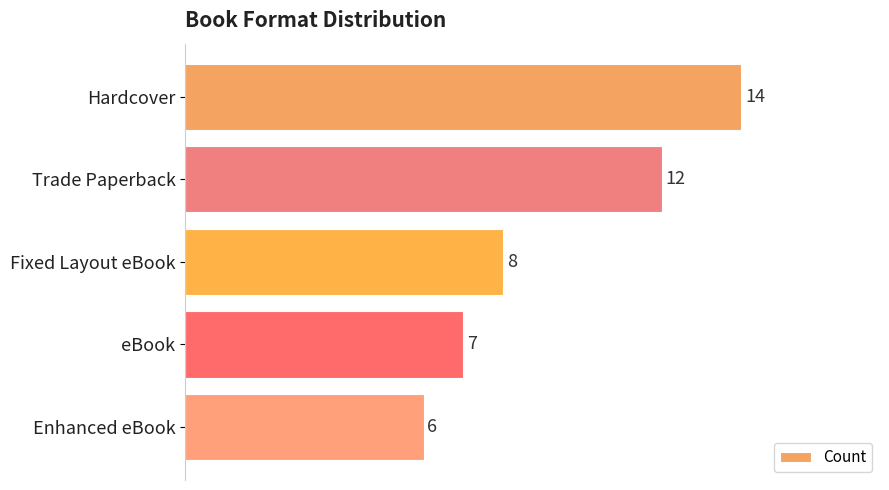

What position from the bottom is Enhanced eBook?

1